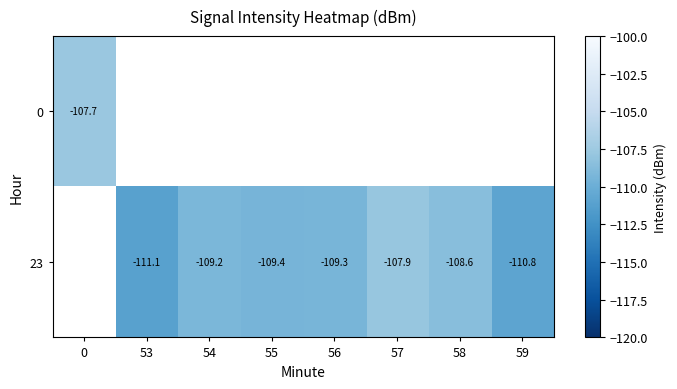

Is the value of 0 at 0 greater than the value of 23 at 57?

Yes